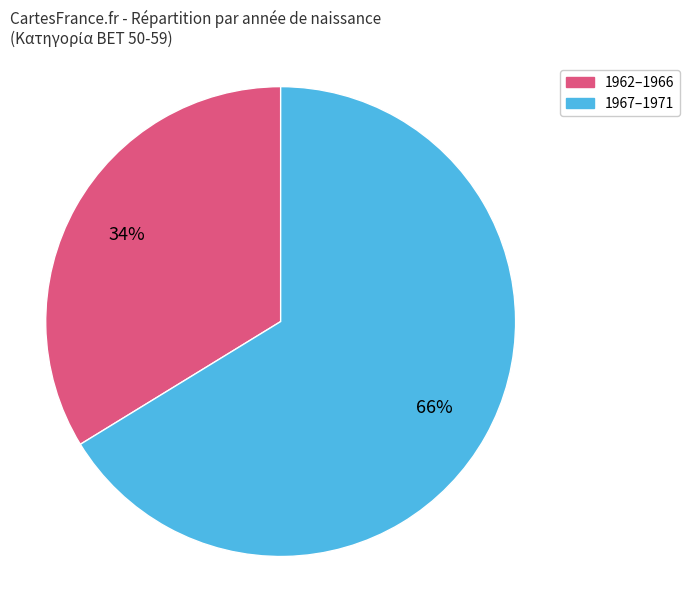

Is there a majority slice in this chart?

Yes